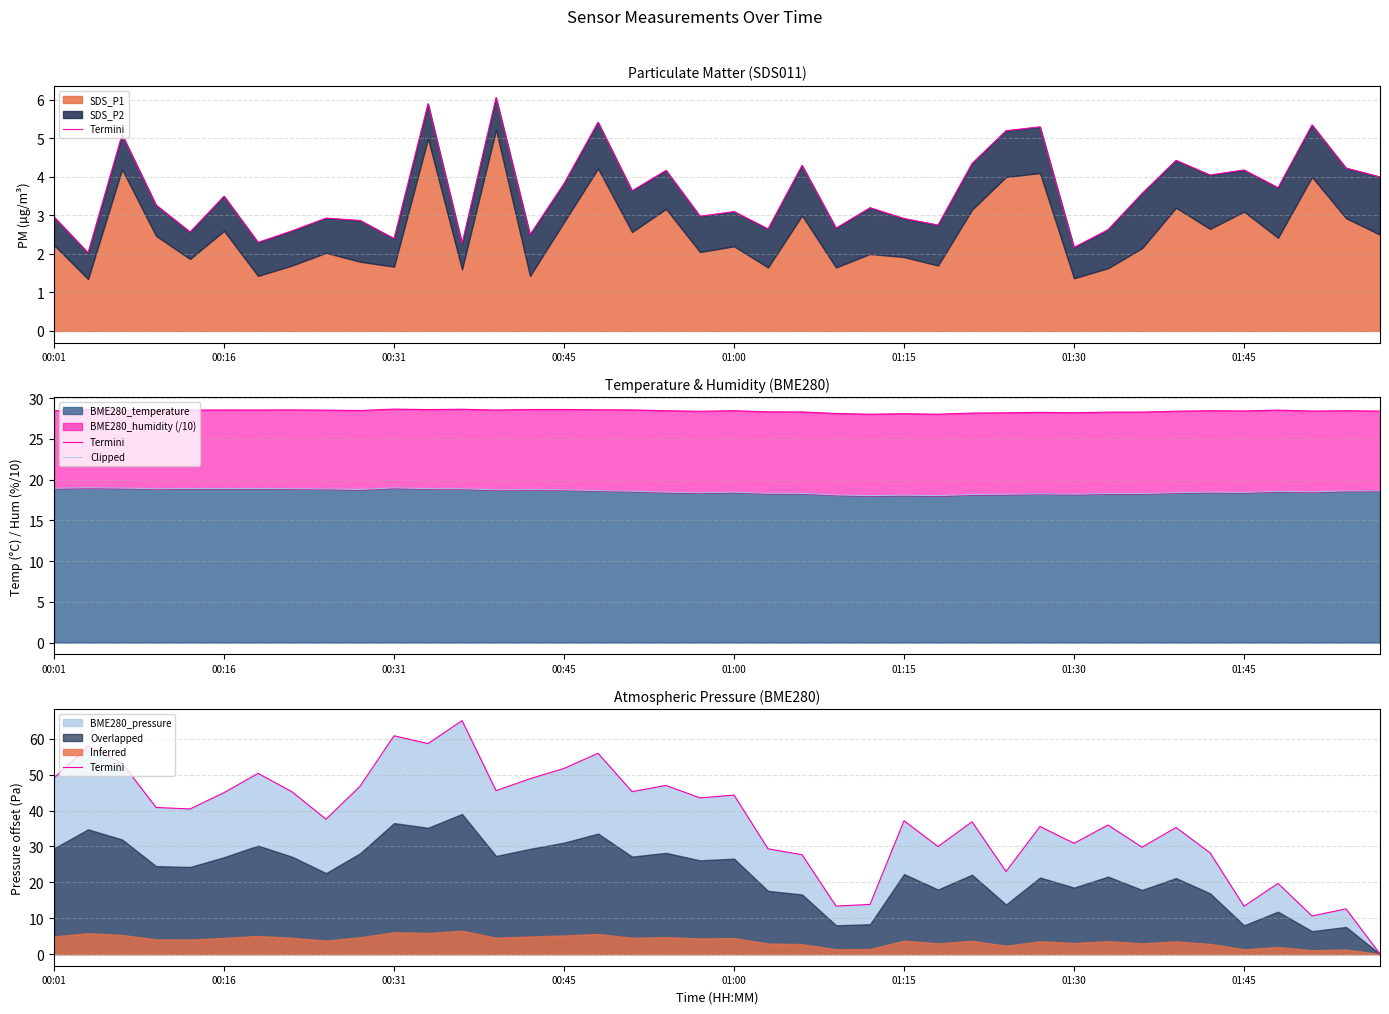

Does the chart display data point markers on the line(s)?

No